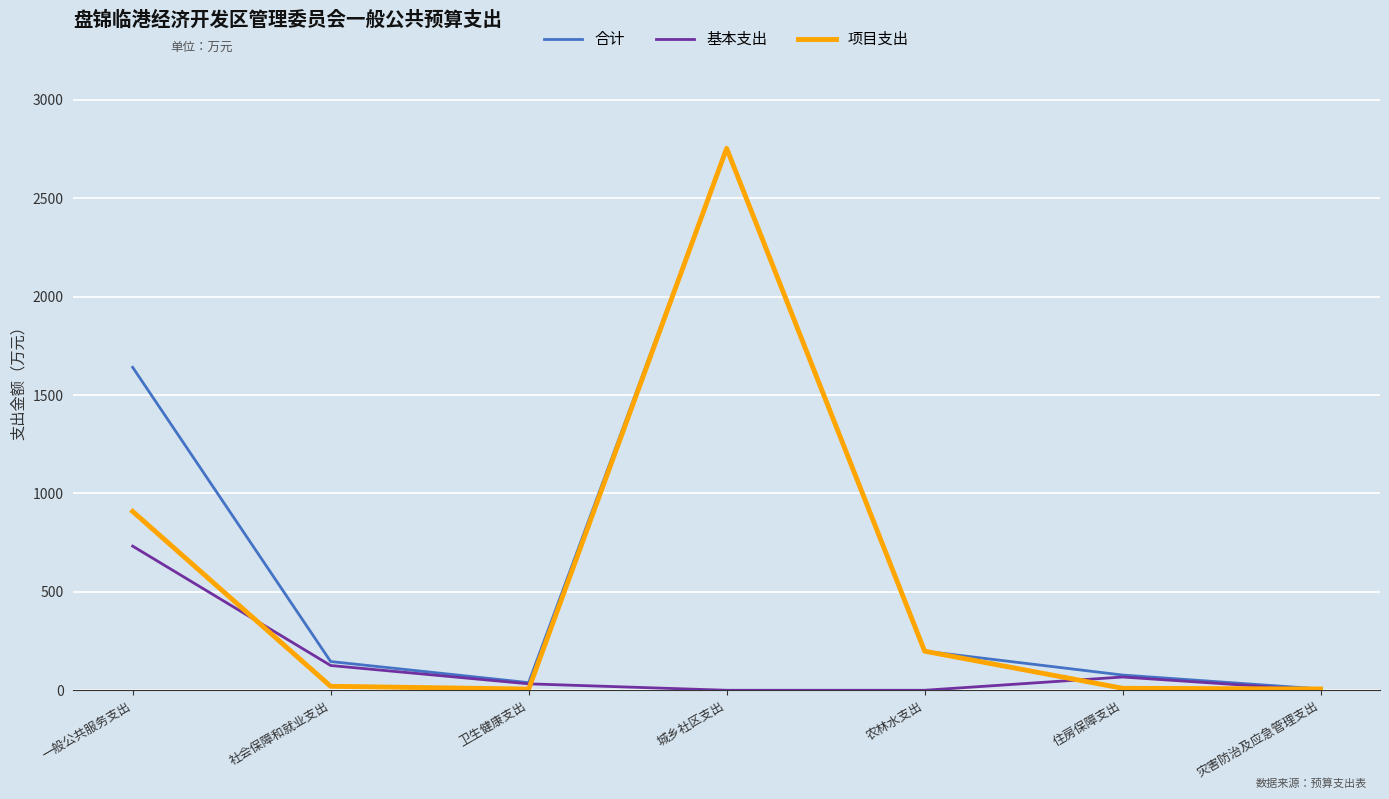

What is the difference between the 项目支出 values at 灾害防治及应急管理支出 and 一般公共服务支出?

902.2